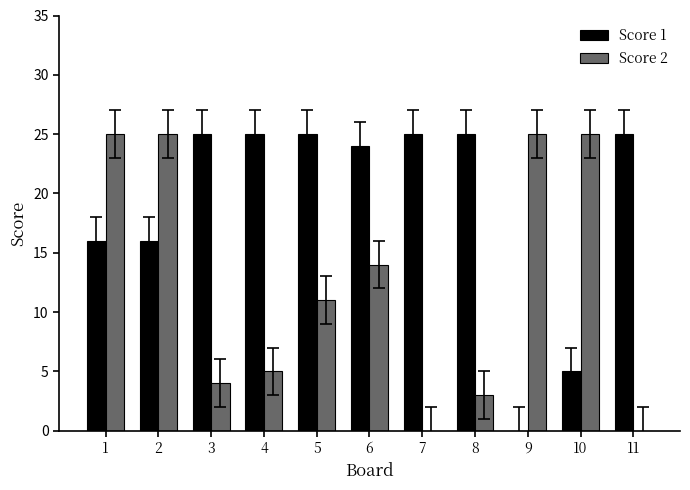

How many series are shown in this chart?

2